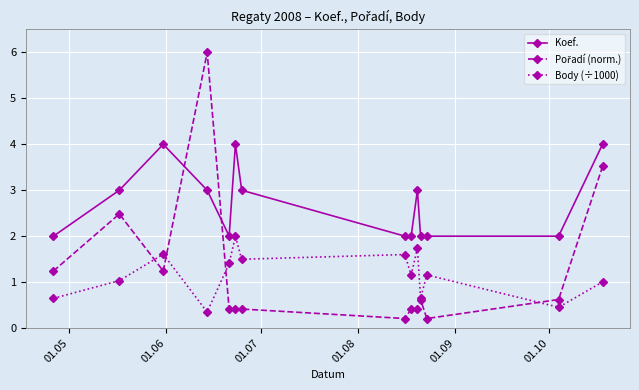

Which series has the largest total across all categories?

Koef.